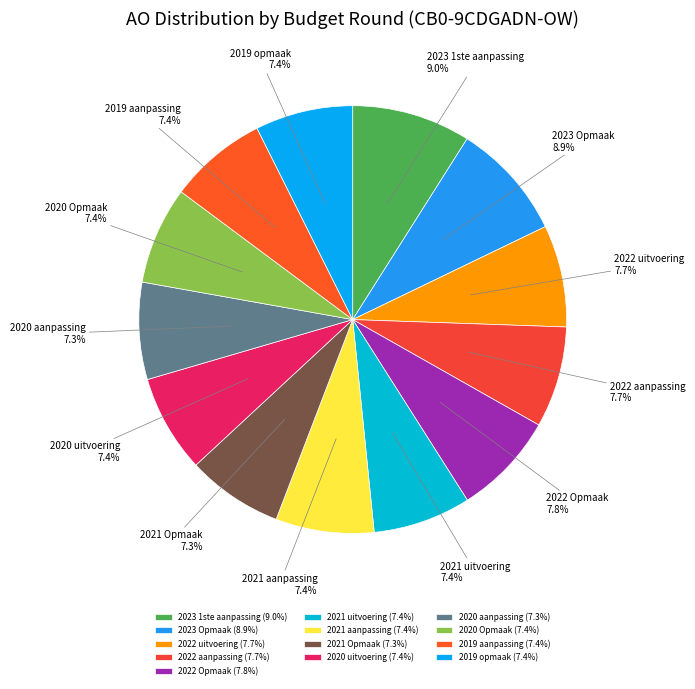

True or false: 2019 aanpassing accounts for 18% of the total.

False